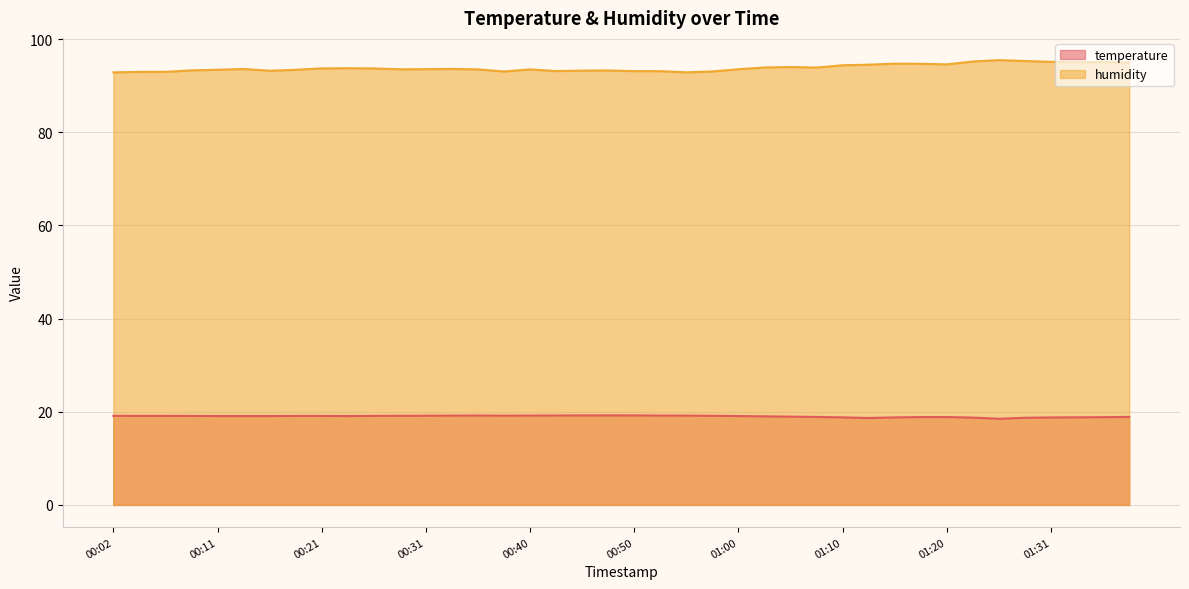

Where is temperature nearest to the value 18?

01:26